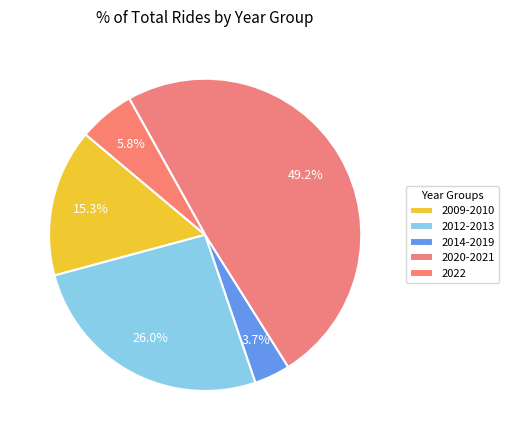

Does any single category account for the majority?

No